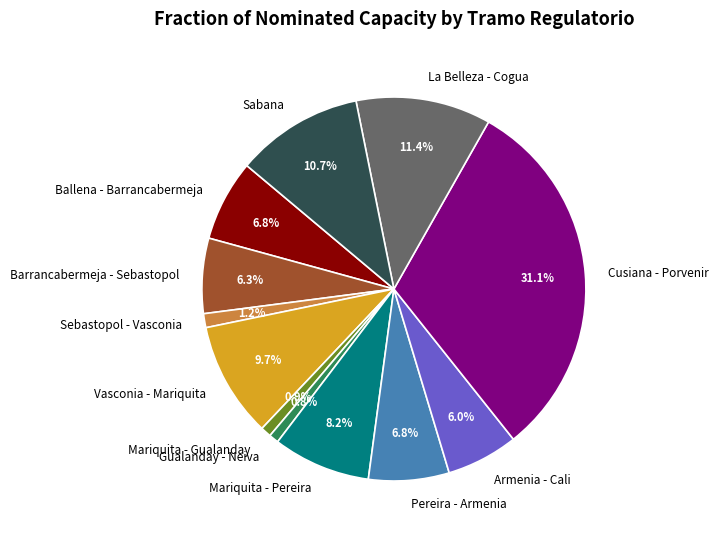

Which category has the biggest portion of the pie?

Cusiana - Porvenir